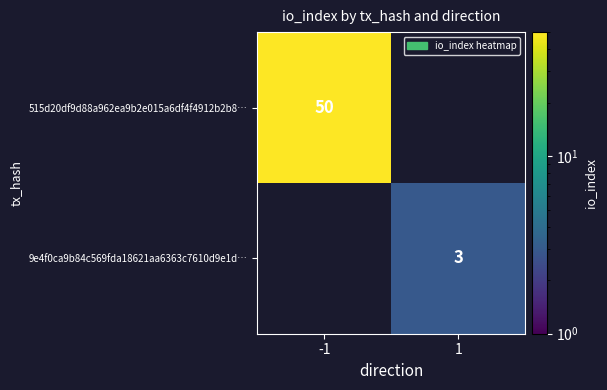

True or false: 515d20df9d88a962ea9b2e015a6df4f4912b2b8… has a value of 50 at -1.

True